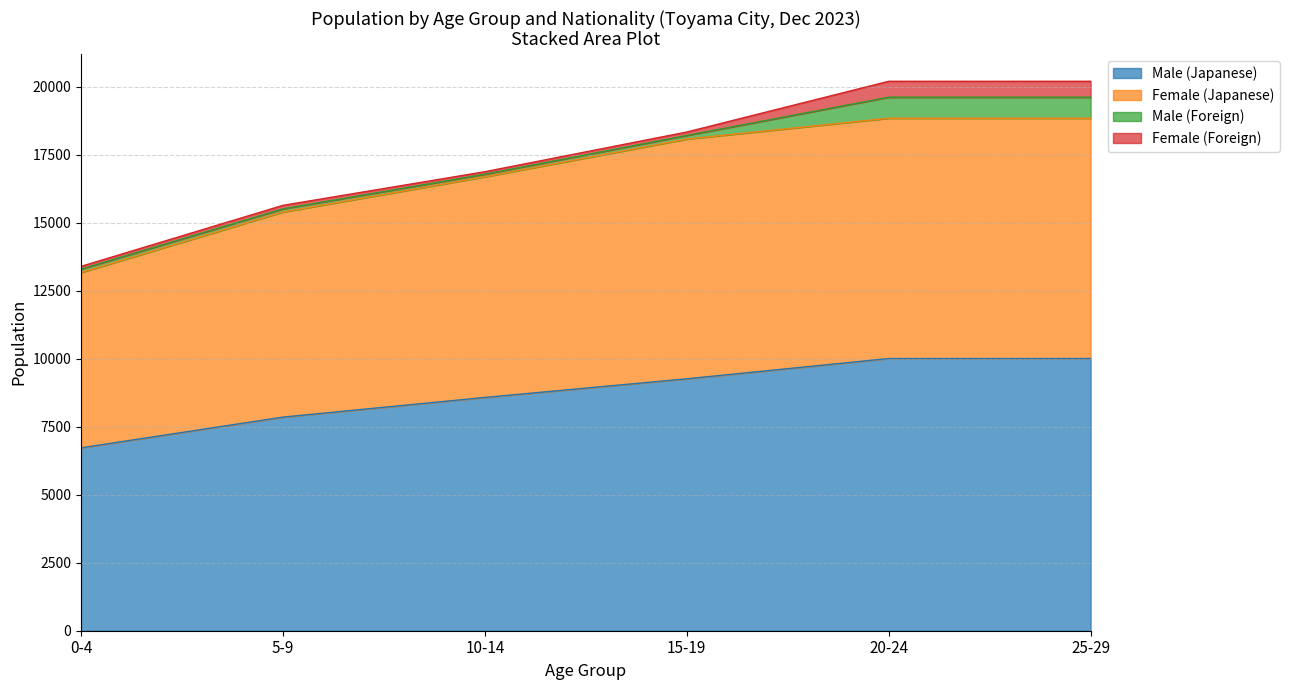

What are all the series names shown in the legend?

Male (Japanese), Female (Japanese), Male (Foreign), Female (Foreign)